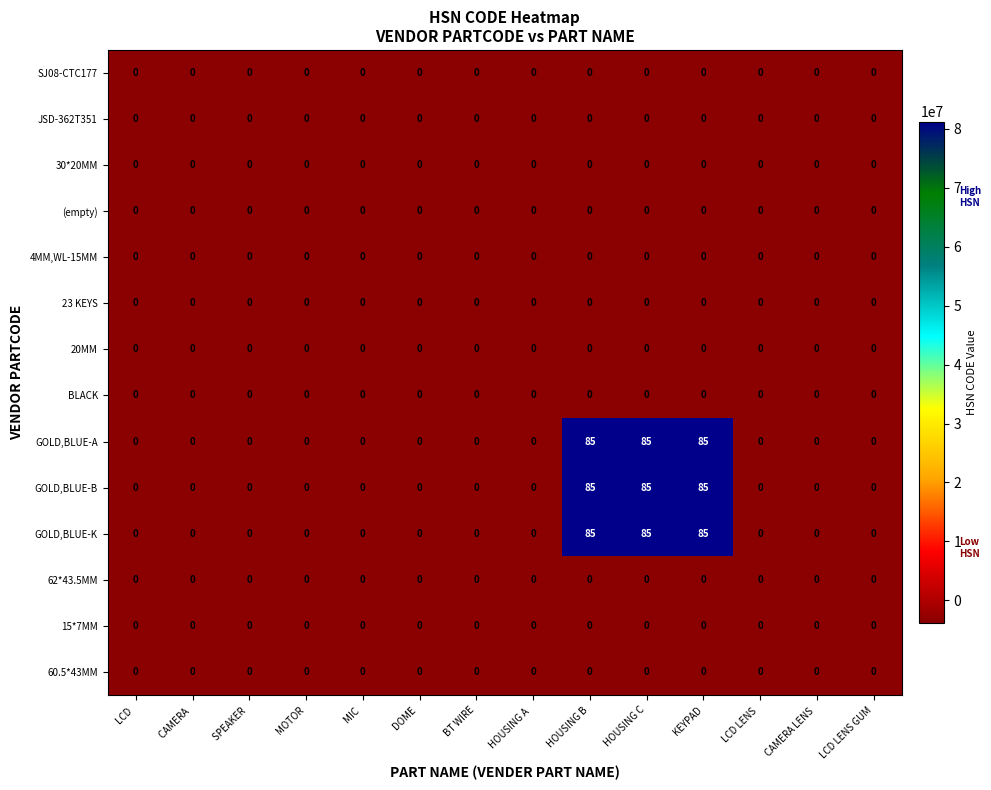

The value of 23 KEYS at MOTOR is 0. True or false?

True